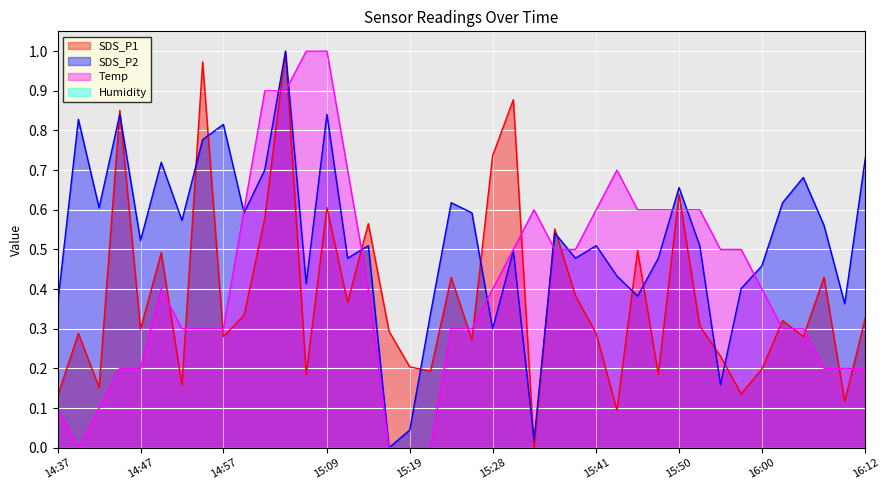

Between 15:19 and 15:28, which series saw the biggest shift?

SDS_P1